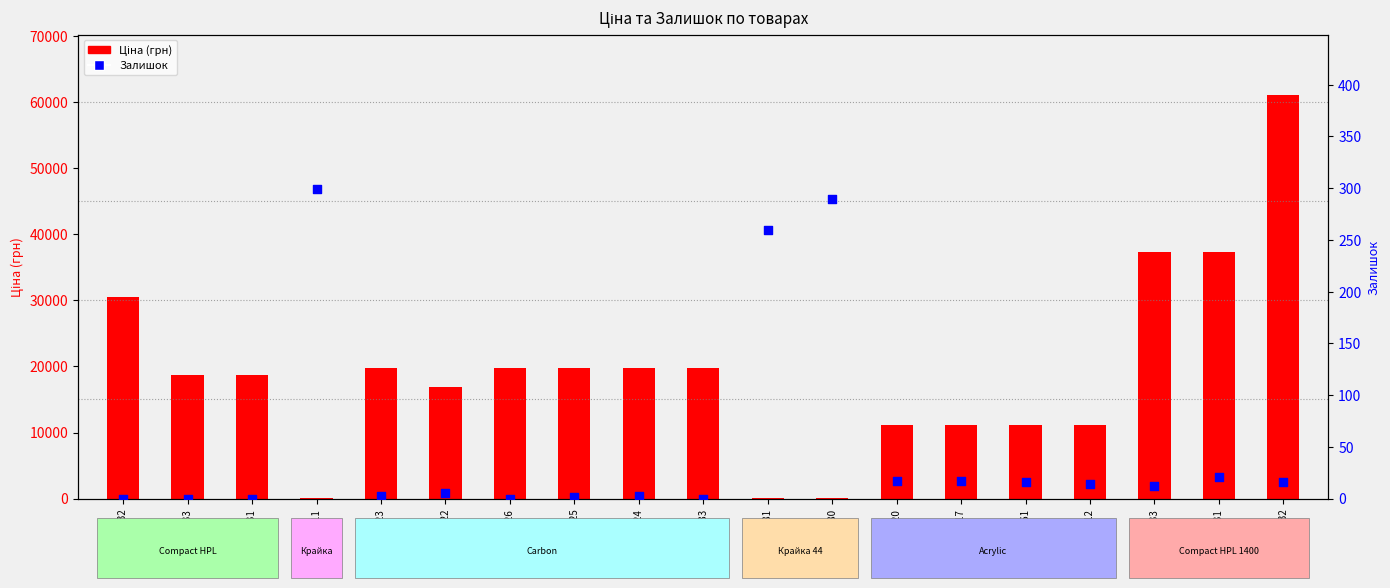

What are all the series names shown in the legend?

Ціна, Залишок